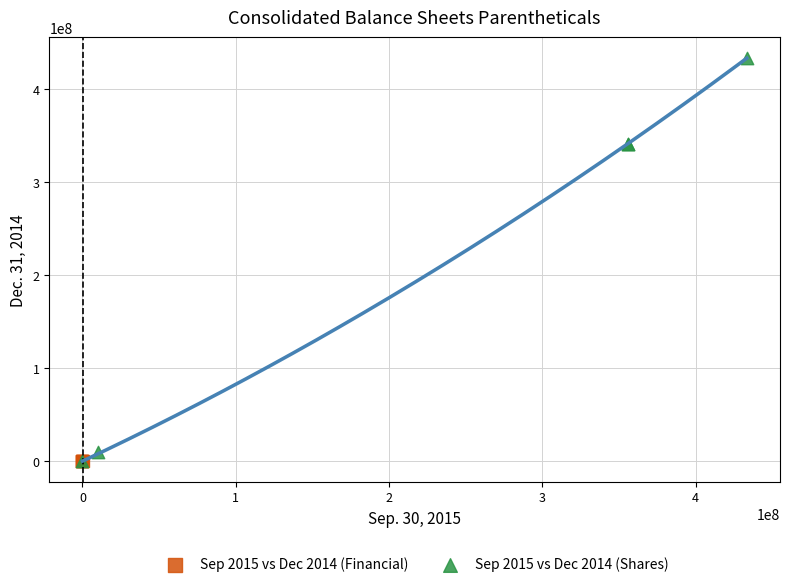

Which series has the widest spread of Y values?

Sep 2015 vs Dec 2014 (Shares)